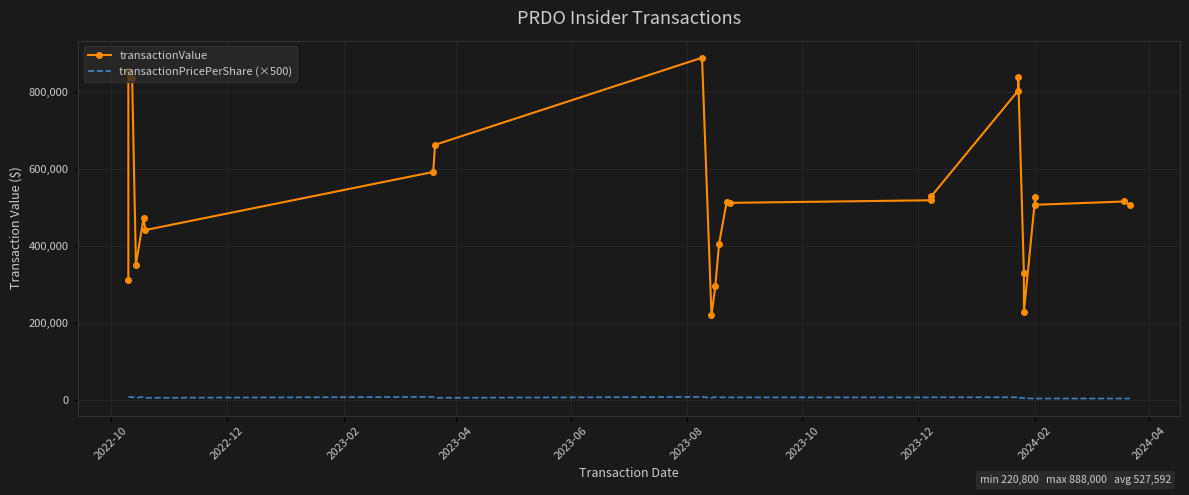

Is it true that transactionValue equals 114269.9 at 10?

False